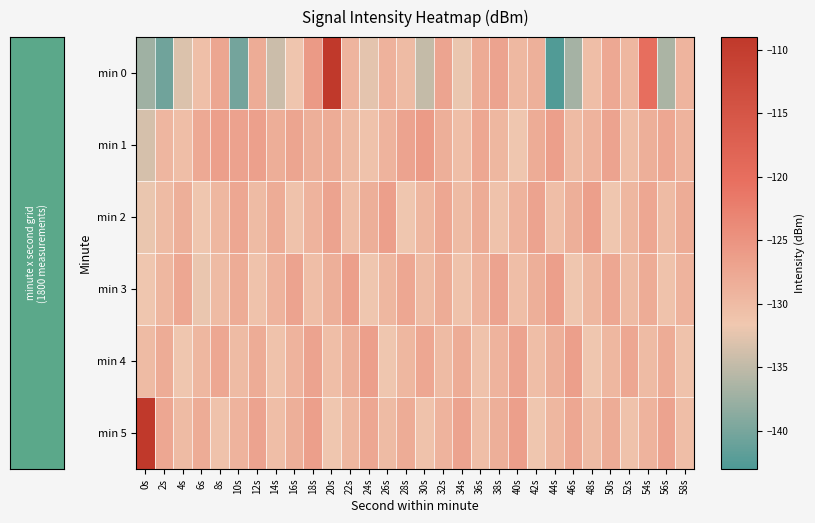

Which label corresponds to the smallest value in the chart?

44s